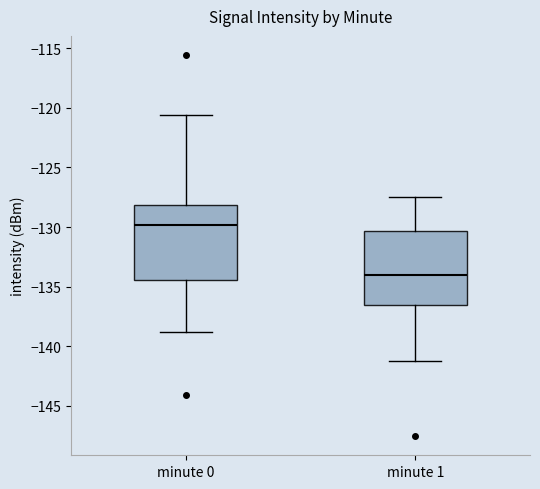

Where is the upper edge of the box for minute 0 on the y-axis? The values are not printed on the chart, so give them approximately, as read against the axis.

-128.0